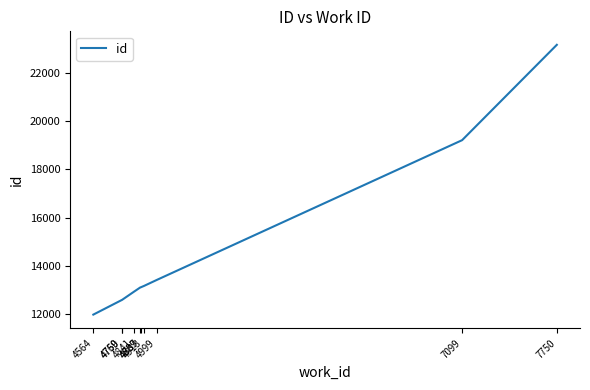

How many values are below 13113?

5